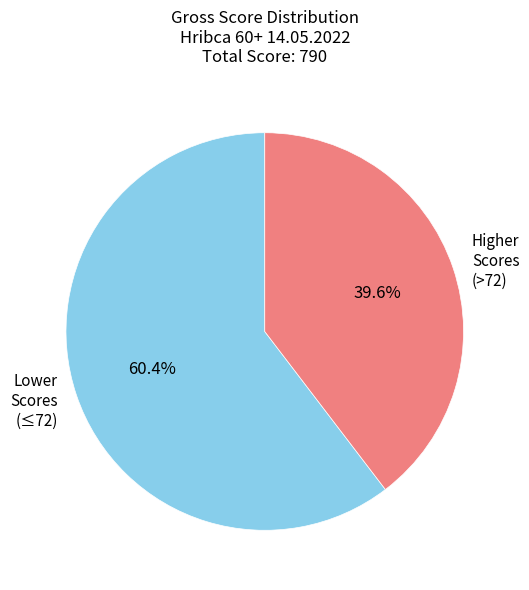

What is the smallest slice in the pie chart?

Higher Scores (>72)